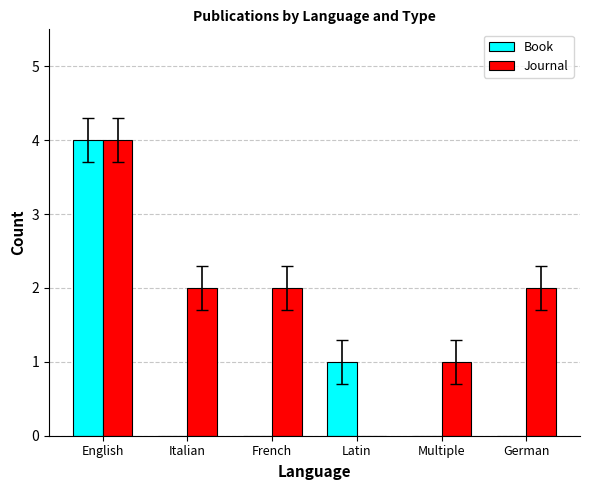

Which series changed the most between Italian and Latin?

Journal